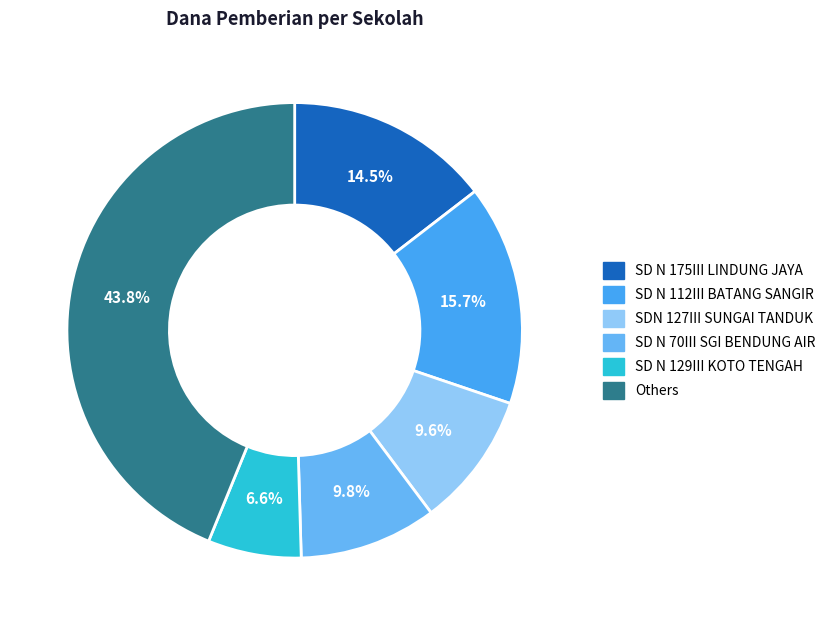

Count the number of slices in the pie.

6